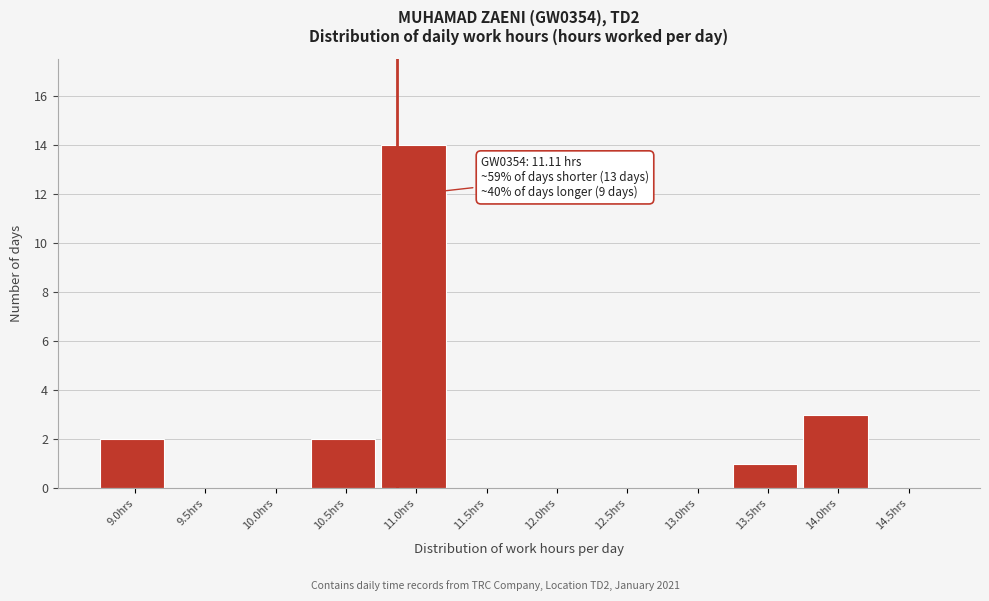

Reading right to left, transcribe all the data shown in this chart.

14.5hrs=0	14.0hrs=3	13.5hrs=1	13.0hrs=0	12.5hrs=0	12.0hrs=0	11.5hrs=0	11.0hrs=14	10.5hrs=2	10.0hrs=0	9.5hrs=0	9.0hrs=2